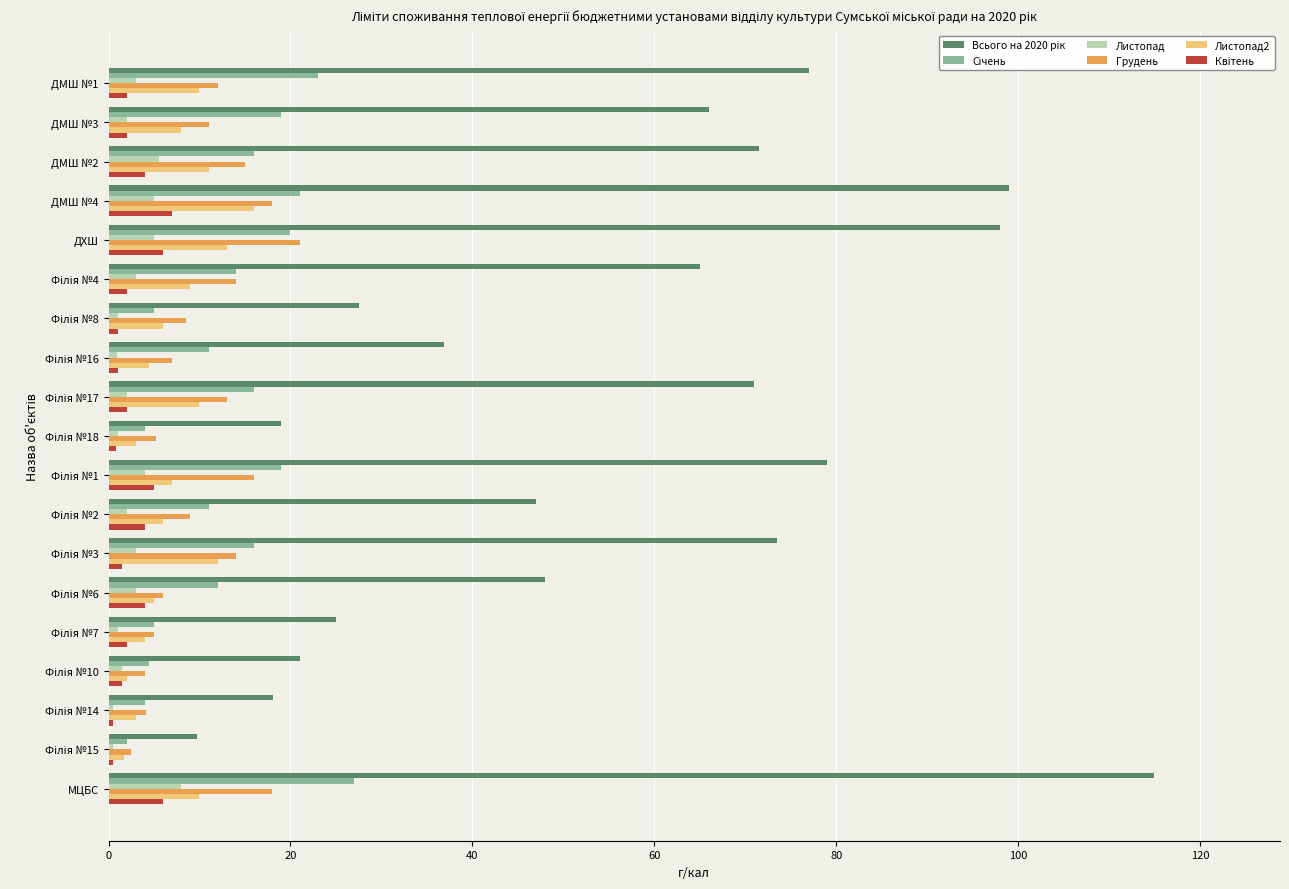

At how many categories does at least one series exceed 89?

3